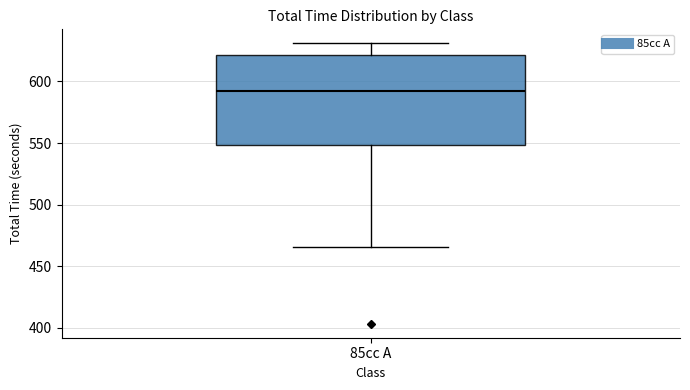

Read this box plot against the y-axis: the position of the median line, the range covered by the box, and the ends of both whiskers. The values are not printed on the chart, so give them approximately, as read against the axis.

median 590, box 550 to 620, whiskers 465 to 630